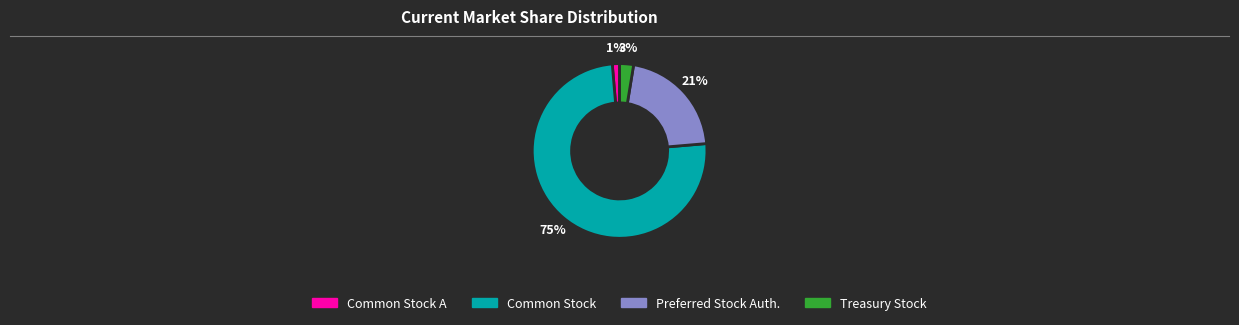

Is there a majority slice in this chart?

Yes